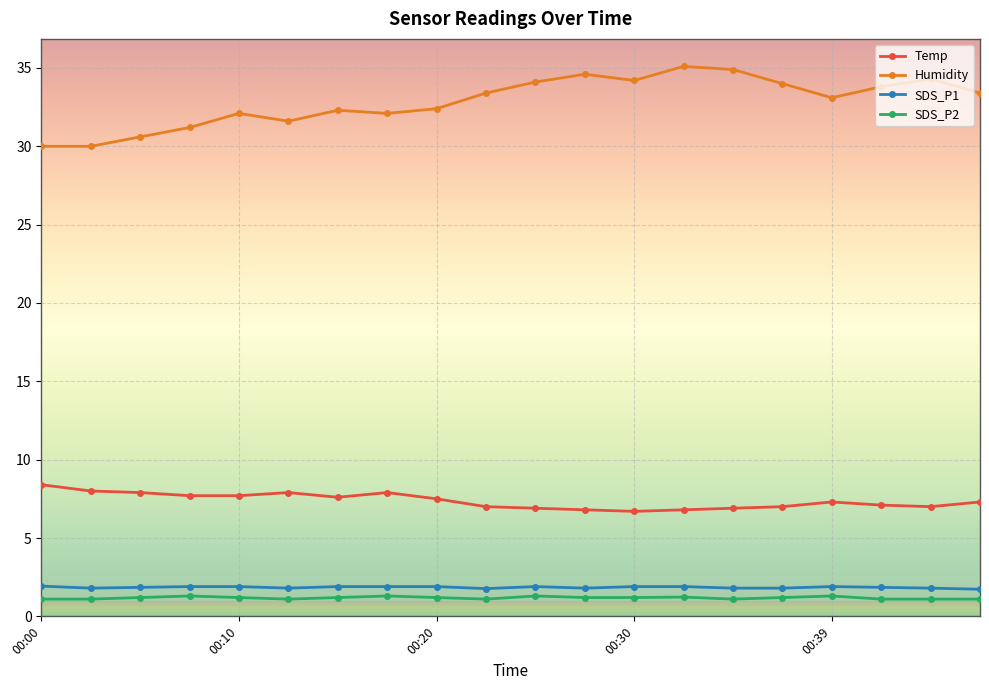

What is the difference between the maximum and minimum values in the Temp series?

1.7